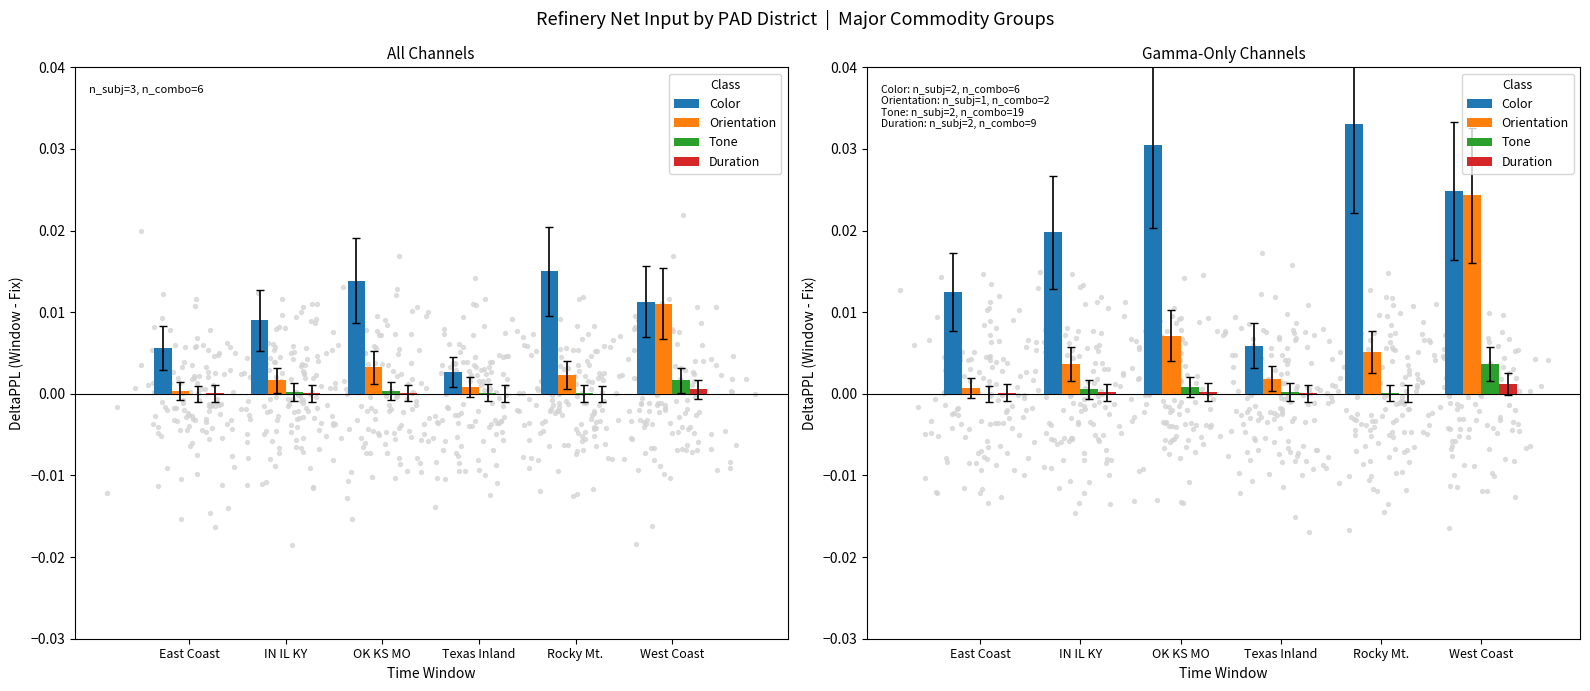

At how many categories does at least one series exceed 0?

6